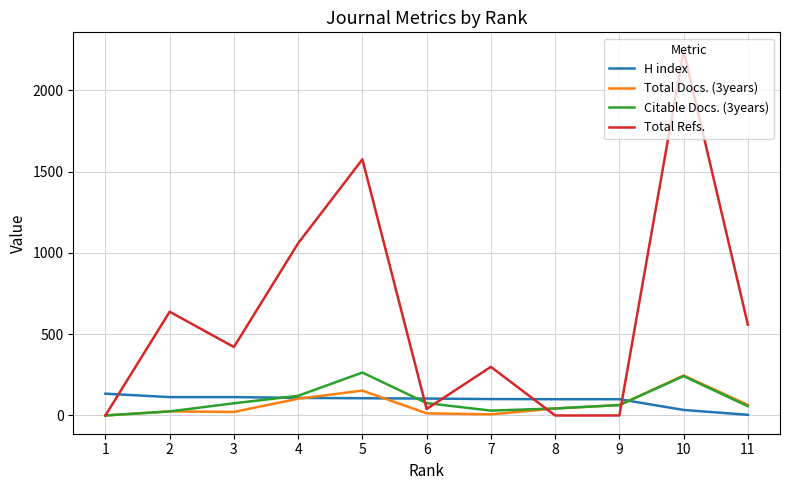

What is the maximum value for Total Refs.?

2244